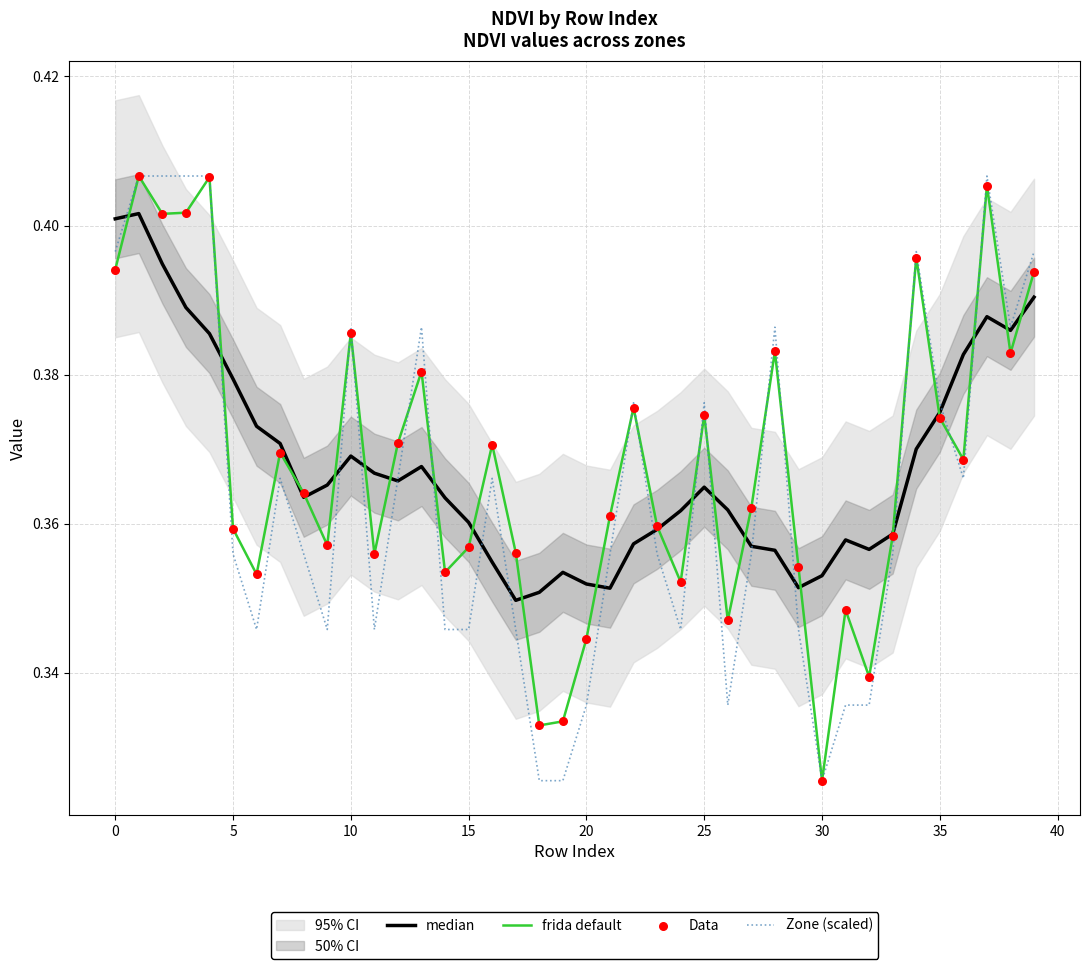

At how many categories does at least one series exceed 0?

40